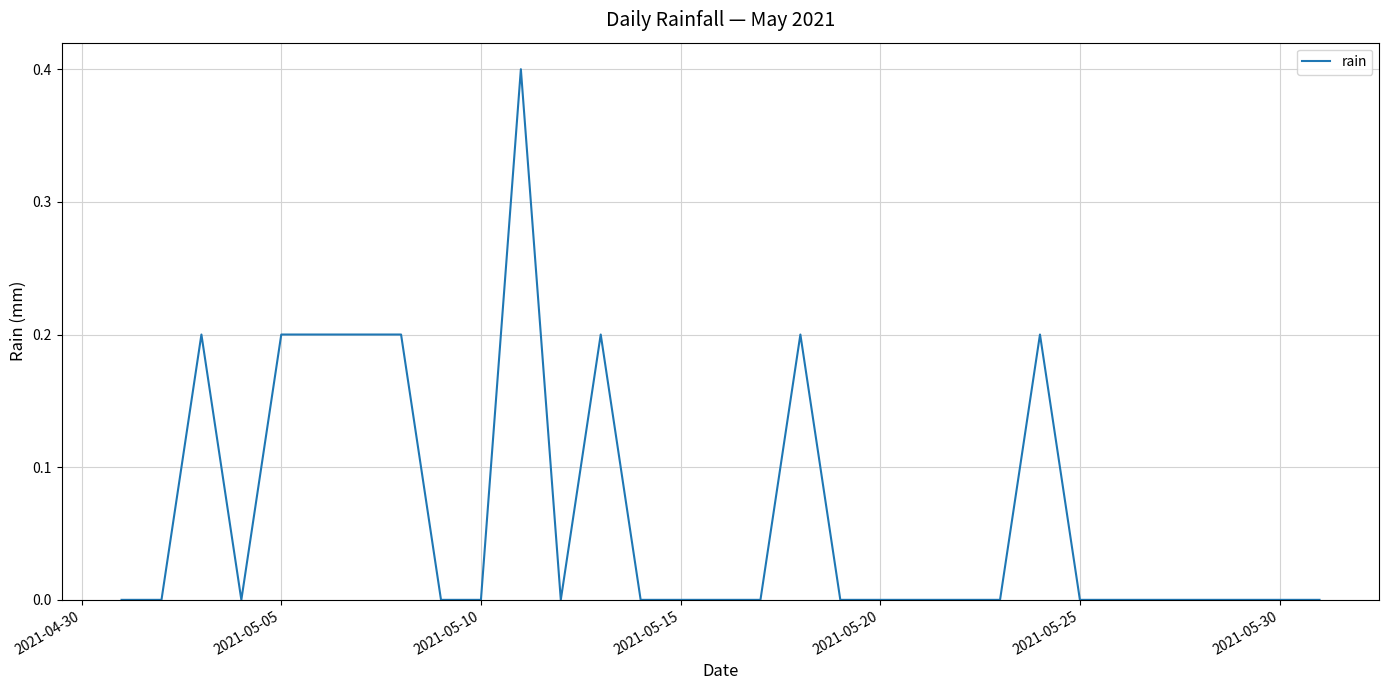

What is the difference between the maximum and minimum values?

0.4